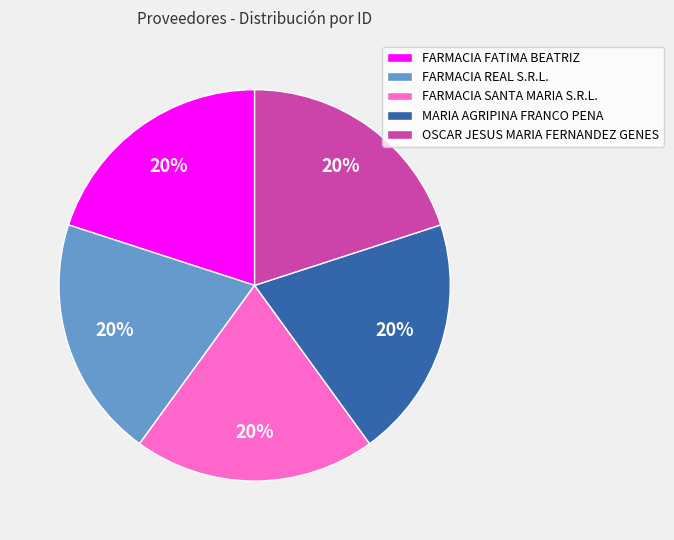

The FARMACIA FATIMA BEATRIZ slice represents 27% of the pie. True or false?

False